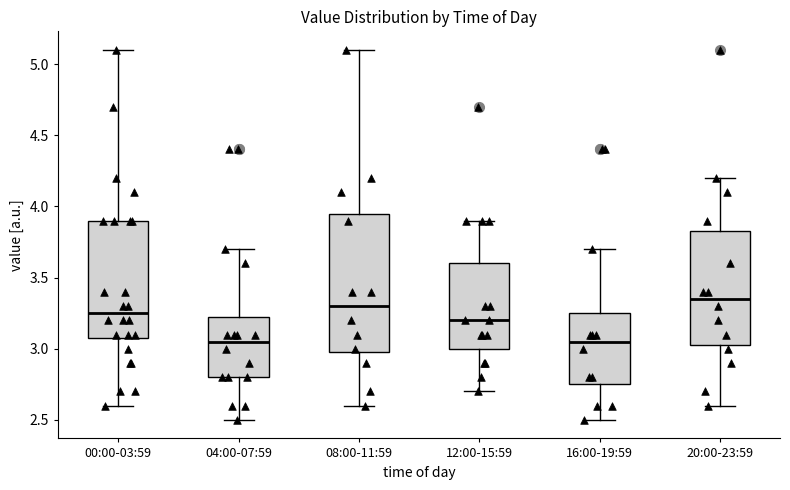

Reading left to right, transcribe this box plot: for each box, give where its median line is, the range the box spans, and where its two whiskers end, as read against the y-axis. The values are not printed on the chart, so give them approximately, as read against the axis.

00:00-03:59: median 3.25, box 3.05 to 3.90, whiskers 2.60 to 5.10
04:00-07:59: median 3.05, box 2.80 to 3.20, whiskers 2.50 to 3.70
08:00-11:59: median 3.30, box 3.00 to 3.95, whiskers 2.60 to 5.10
12:00-15:59: median 3.20, box 3.00 to 3.60, whiskers 2.70 to 3.90
16:00-19:59: median 3.05, box 2.75 to 3.25, whiskers 2.50 to 3.70
20:00-23:59: median 3.35, box 3.00 to 3.85, whiskers 2.60 to 4.20